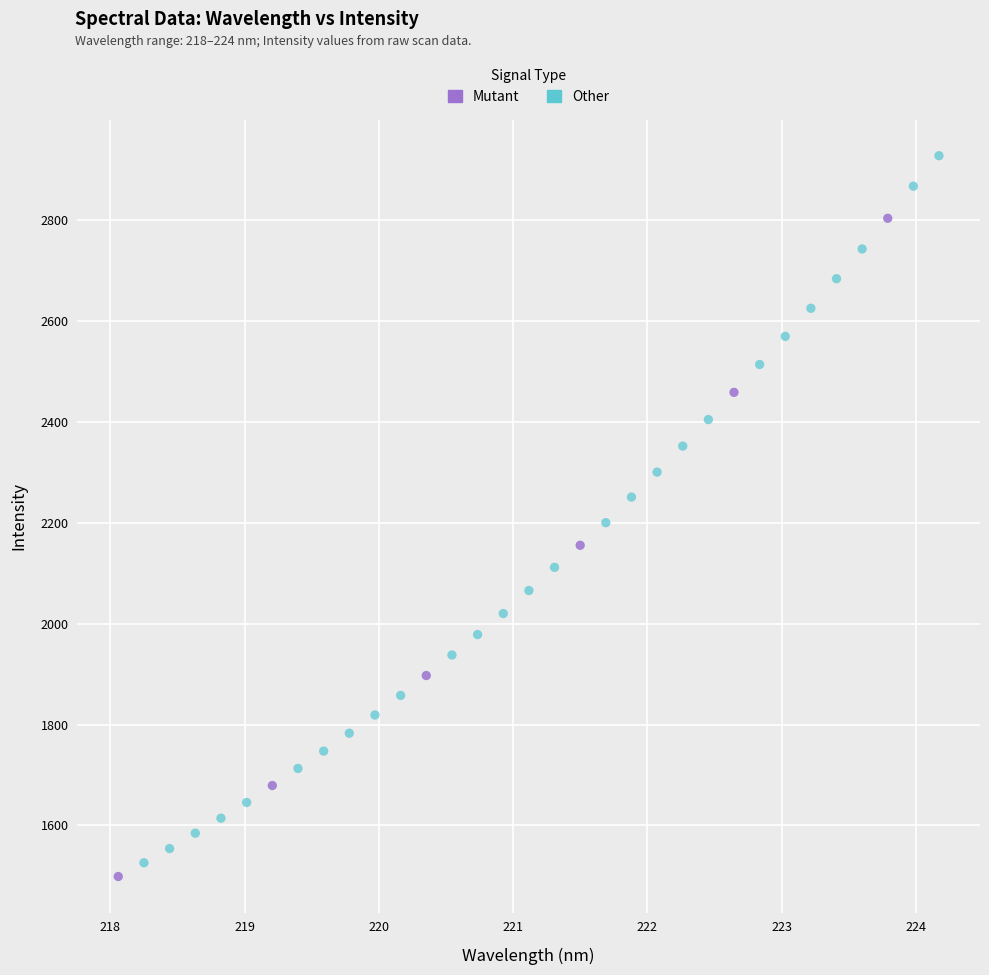

Which series reaches the maximum Y coordinate?

Other